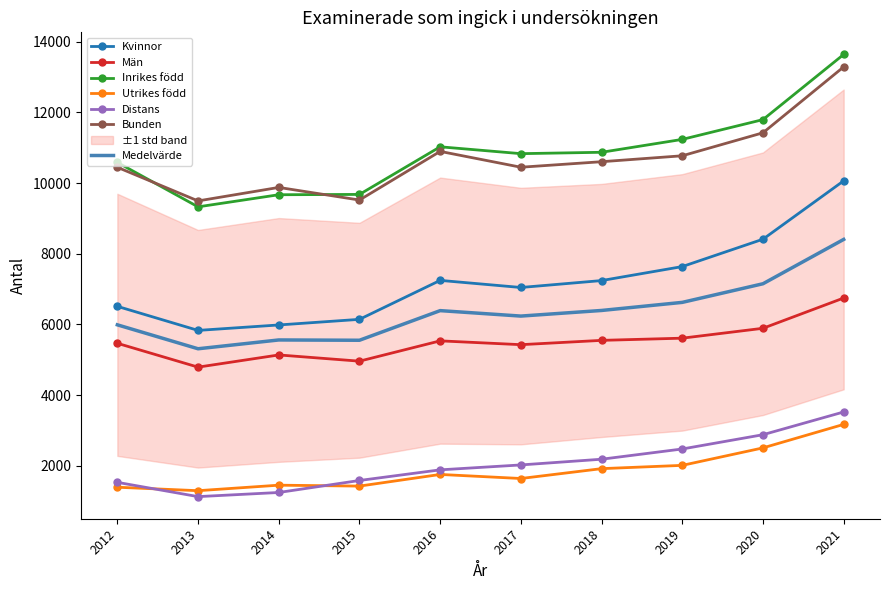

What is the sum of the Utrikes född values at 2021 and 2015?

4591.0